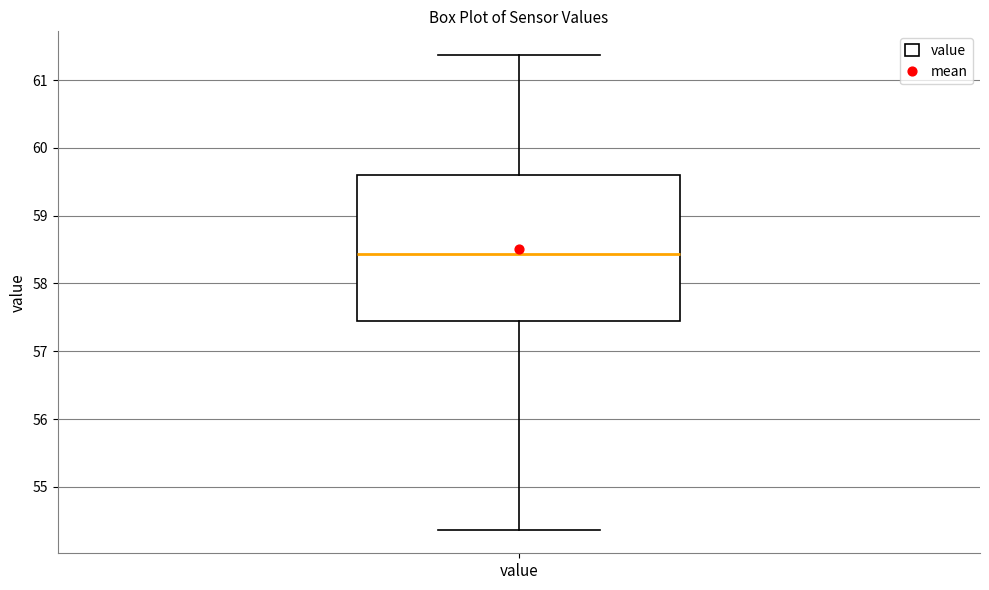

Transcribe this box plot: give where the median line is, the range the box spans, and where the two whiskers end, as read against the y-axis. The values are not printed on the chart, so give them approximately, as read against the axis.

median 58.4, box 57.5 to 59.6, whiskers 54.4 to 61.4